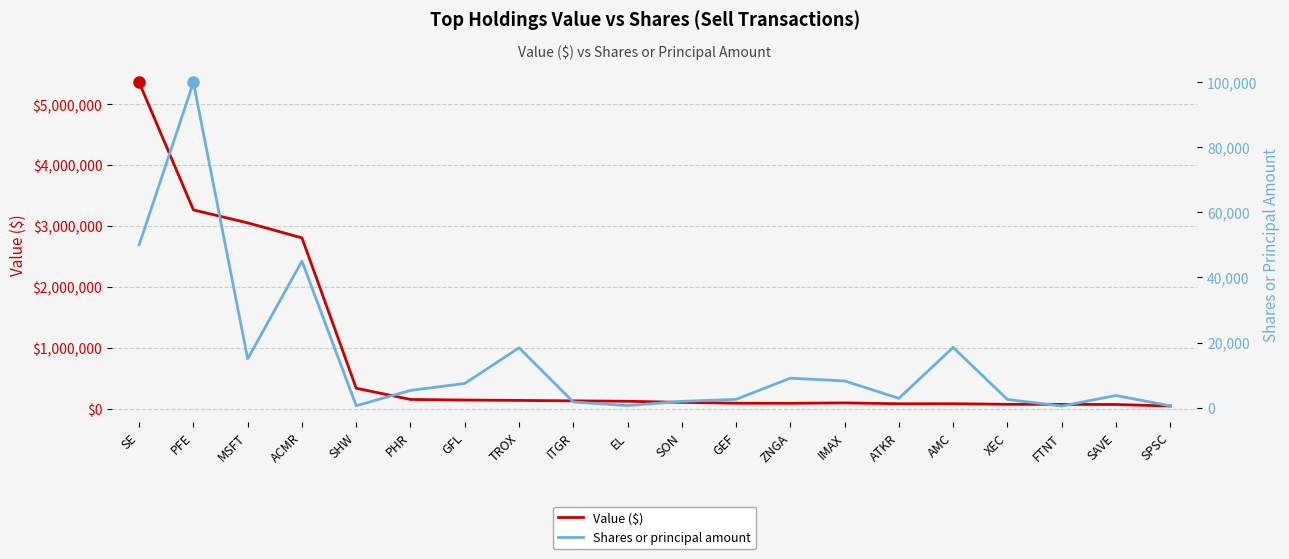

What is the label of the 15th point from the right?

PHR